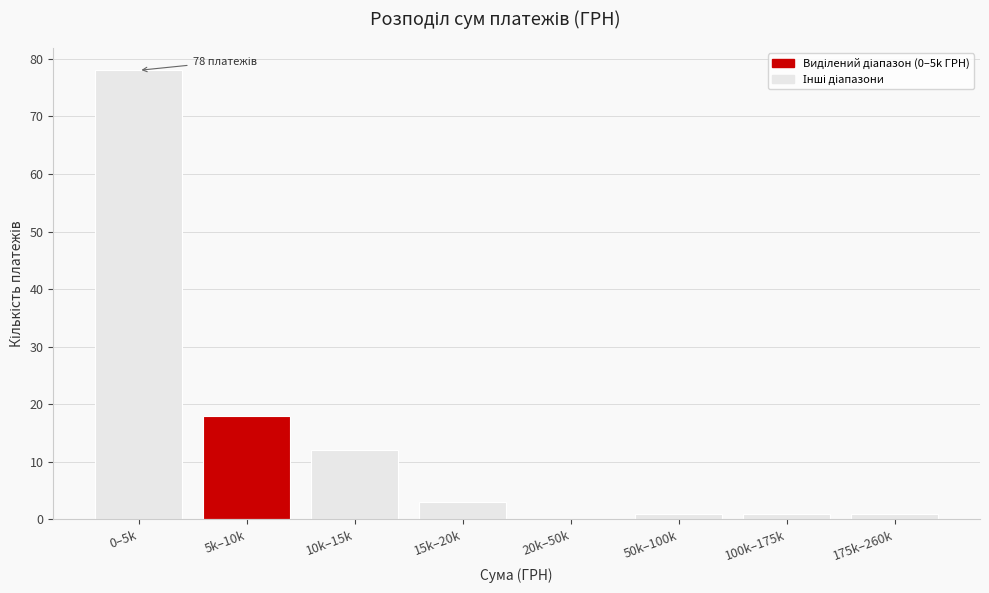

Reading left to right, list all the values displayed in this chart.

0–5k=78	5k–10k=18	10k–15k=12	15k–20k=3	20k–50k=0	50k–100k=1	100k–175k=1	175k–260k=1